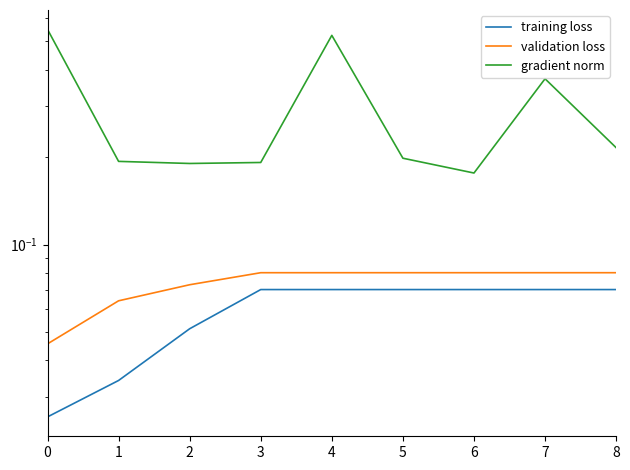

True or false: training loss and validation loss cross at least once.

False